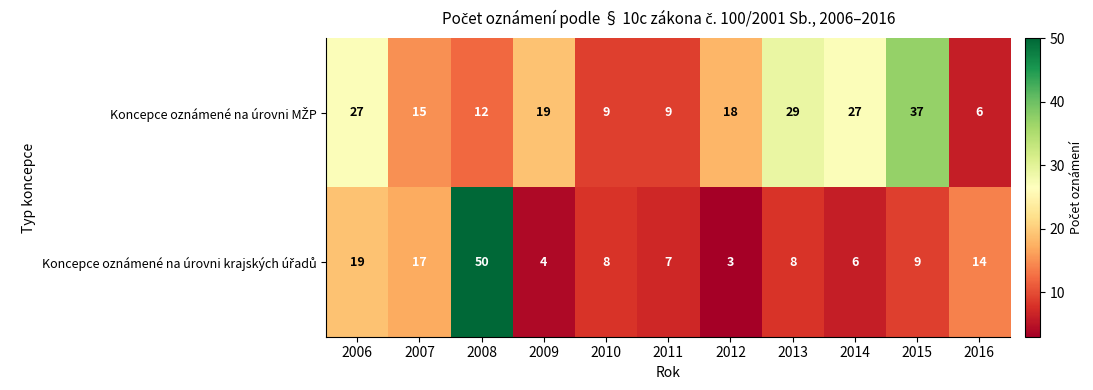

What is the spread (max minus min) of values at 2013?

21